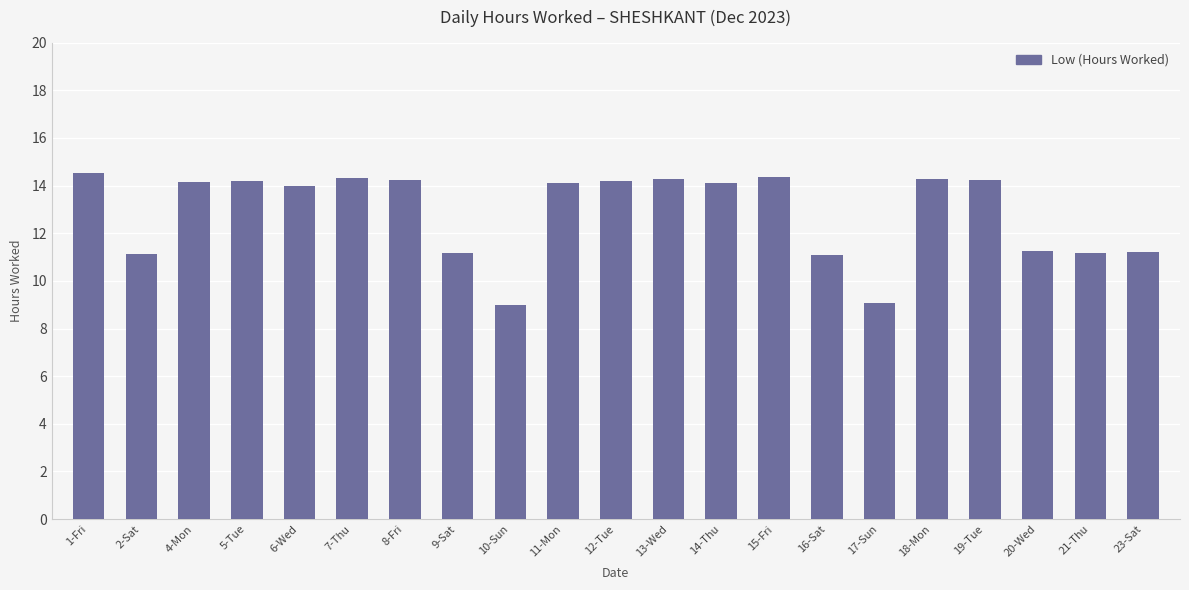

Where does the data first go above 14?

1-Fri